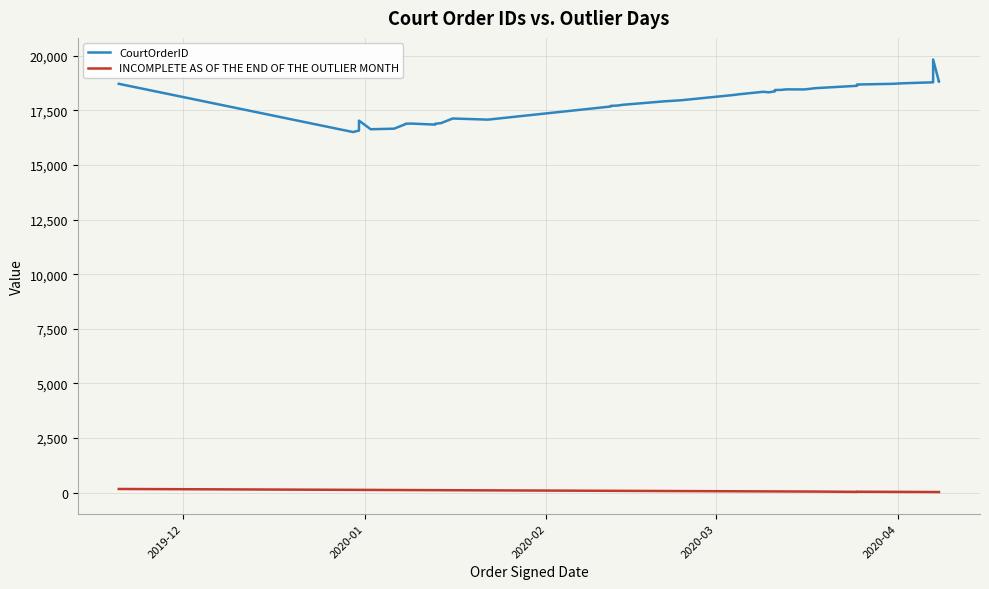

True or false: INCOMPLETE AS OF THE END OF THE OUTLIER MONTH and CourtOrderID cross at least once.

False